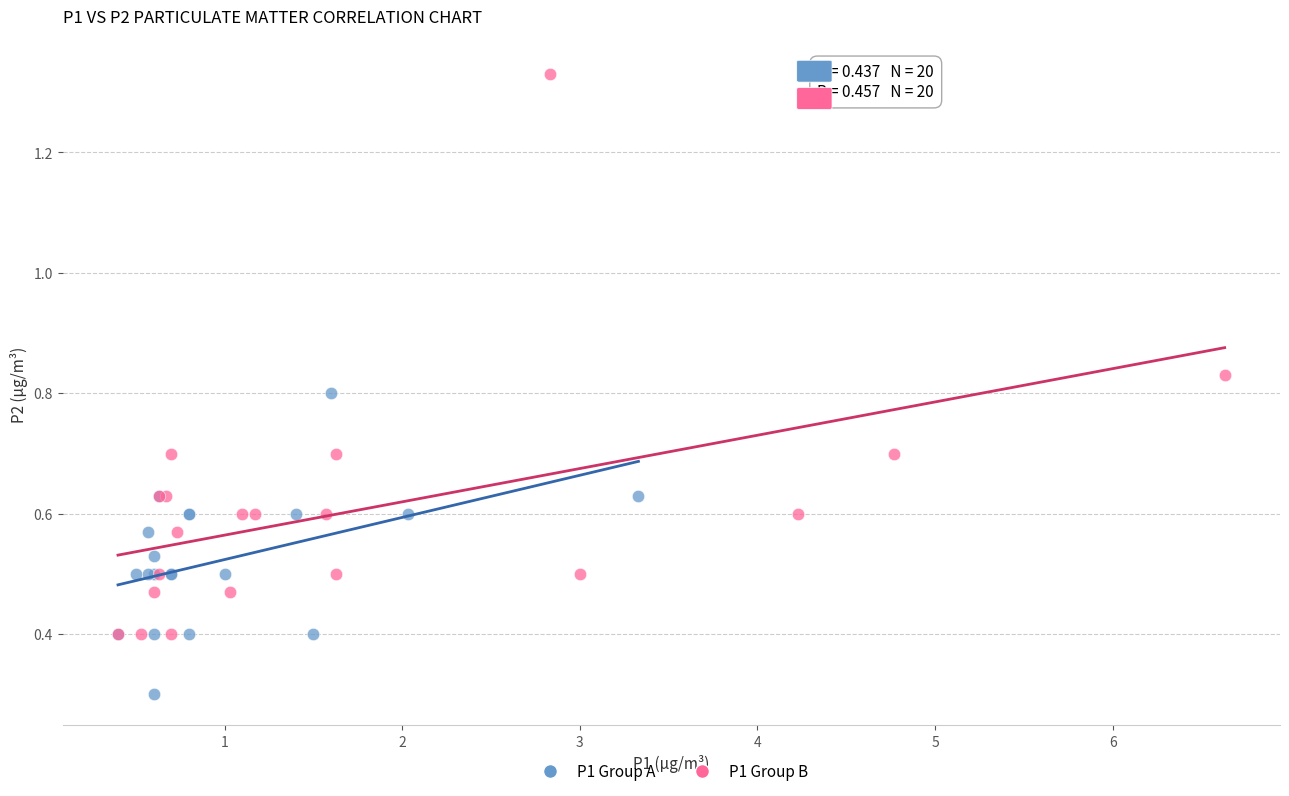

Which series has the widest spread of Y values?

P1 Group B